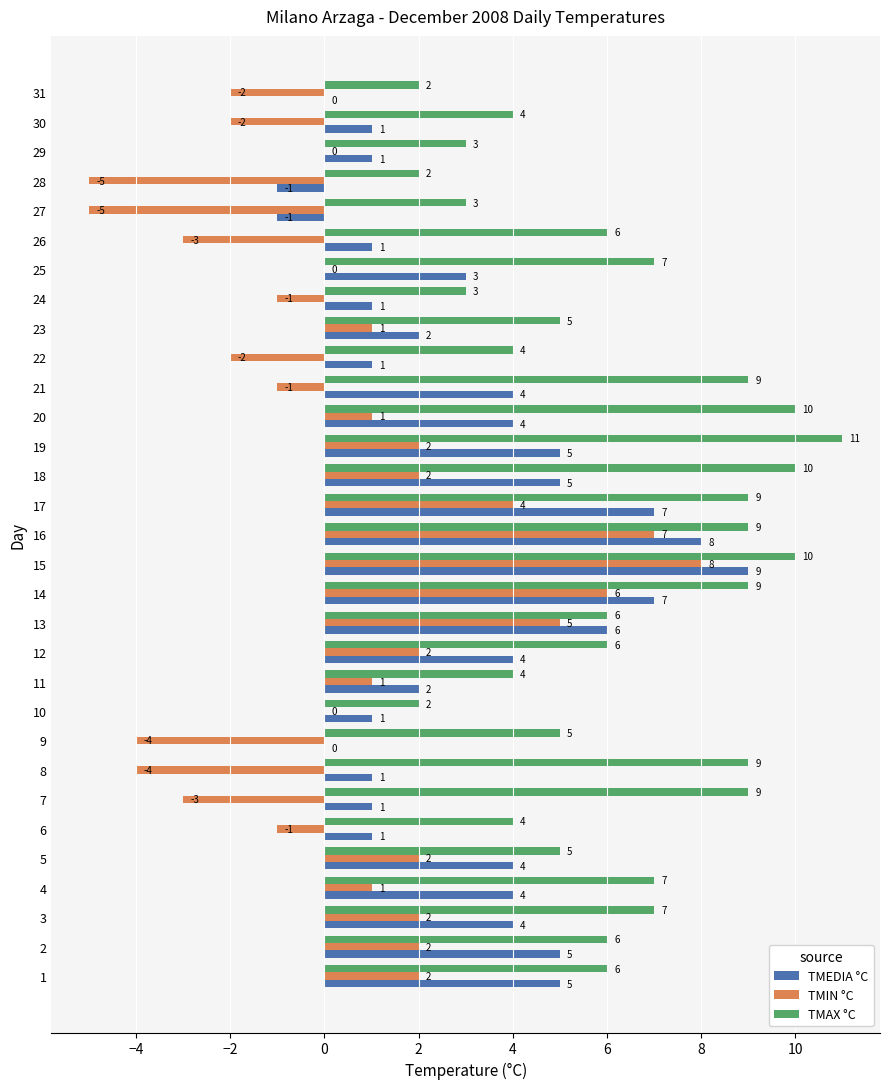

Is the value of TMAX °C at 28 greater than the value of TMIN °C at 29?

Yes